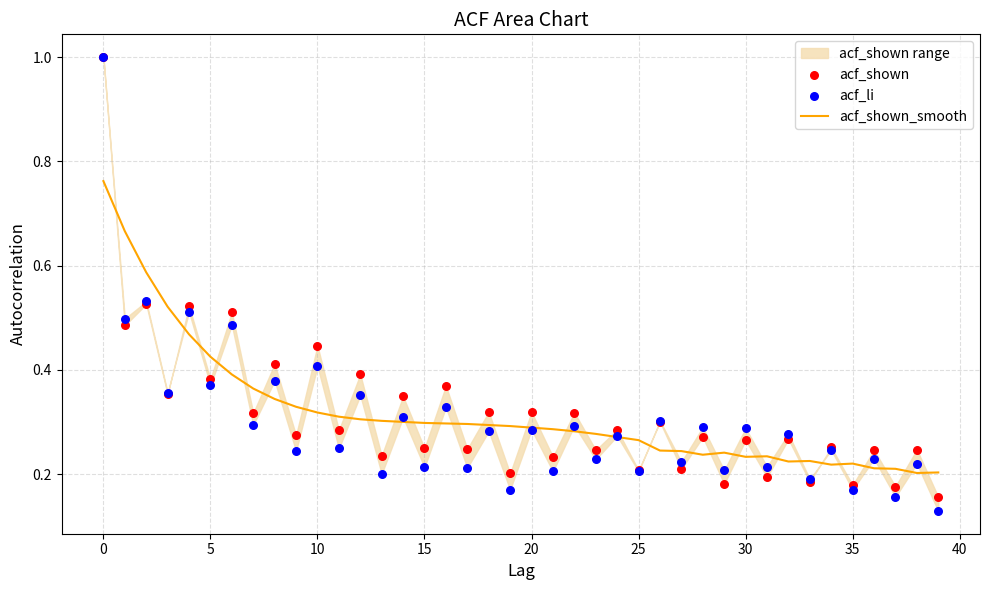

What is the total value across all series at 21?

0.7